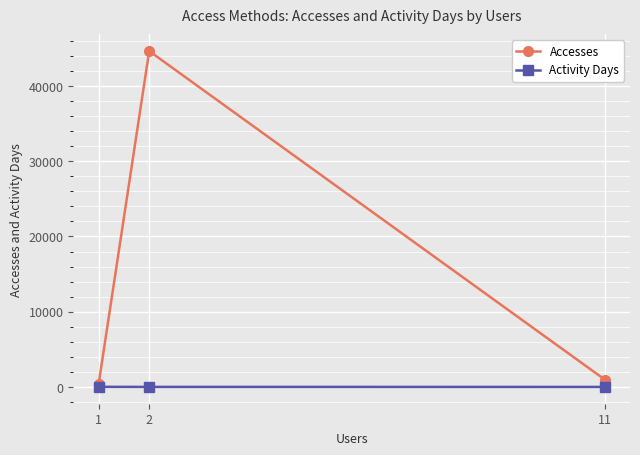

What is the maximum value shown in the chart?

44649